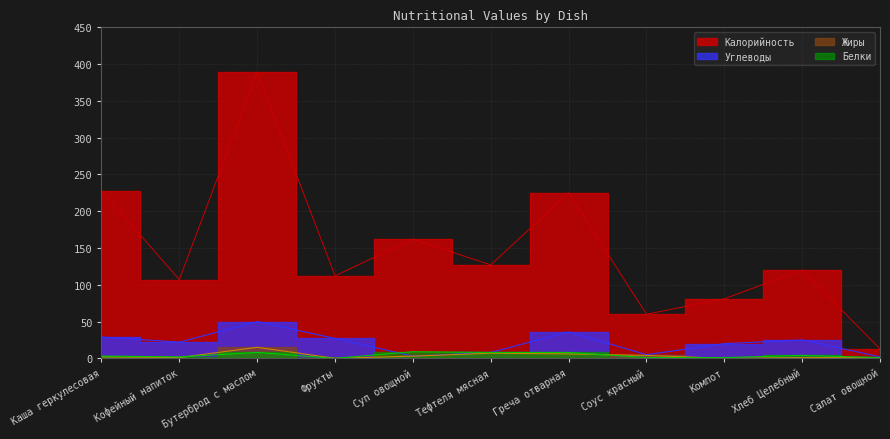

What is the approximate value of Белки at Тефтеля мясная?

8.0